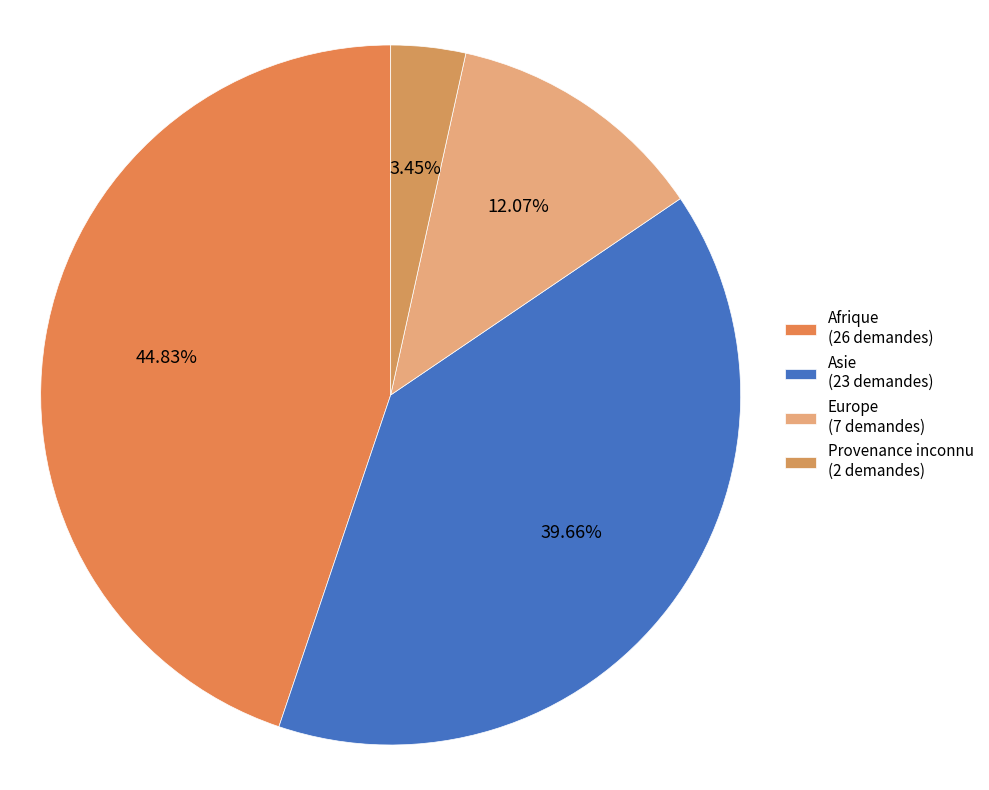

Combined, what portion of the pie is Afrique and Provenance inconnu?

48.3%